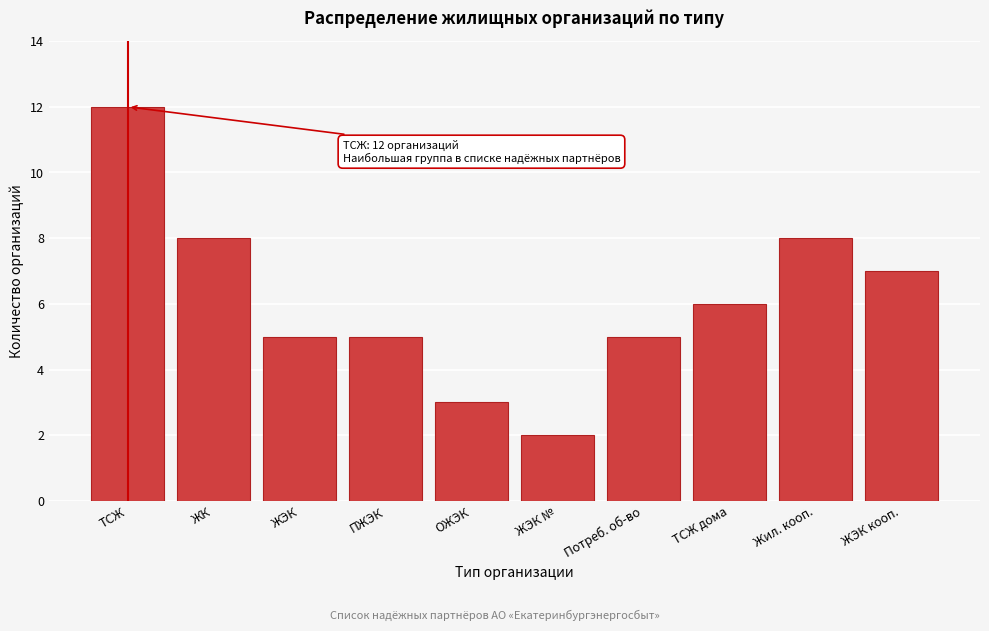

Reading left to right, what are all the values shown in this chart?

ТСЖ=12	ЖК=8	ЖЭК=5	ПЖЭК=5	ОЖЭК=3	ЖЭК №=2	Потреб. об-во=5	ТСЖ дома=6	Жил. кооп.=8	ЖЭК кооп.=7